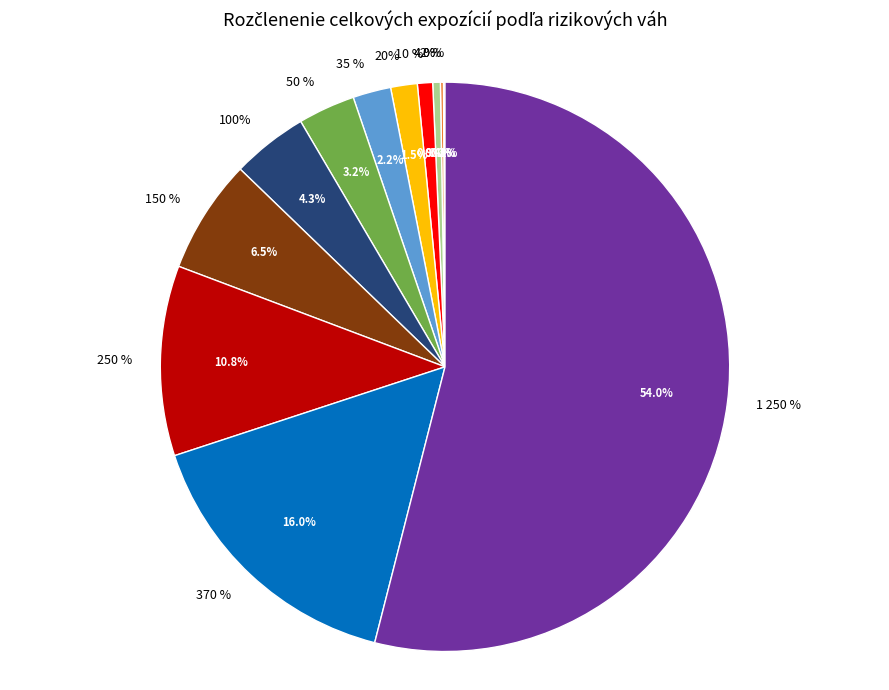

To the nearest percent, what portion does 1 250 % represent?

54%